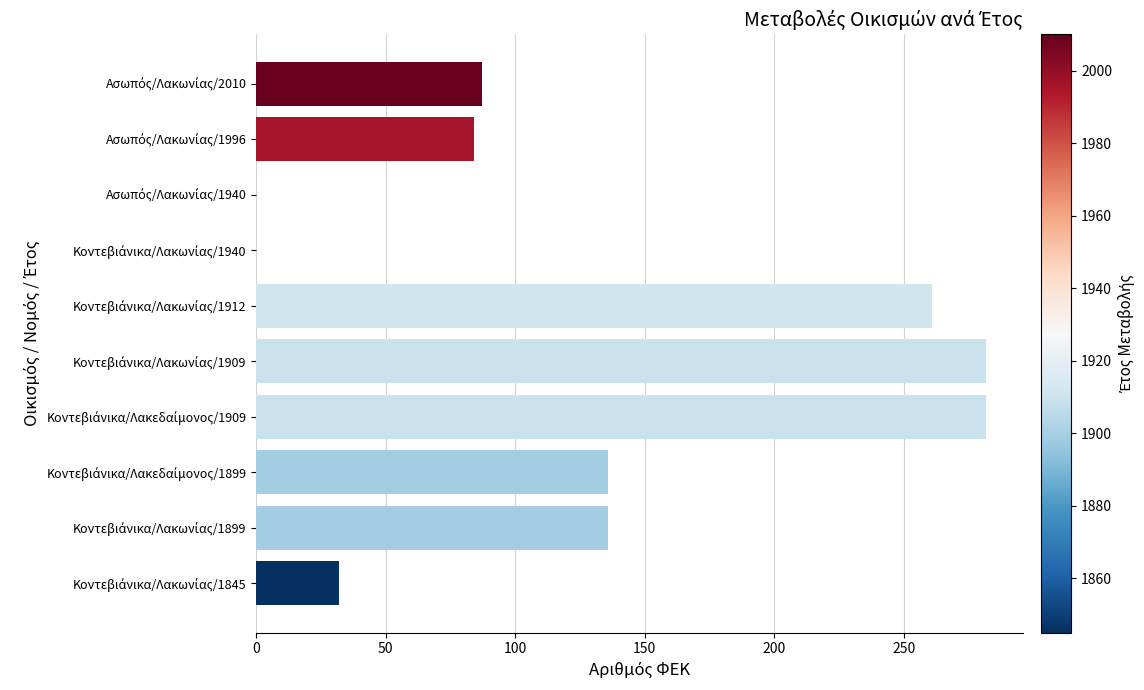

What is the sum of all values?

1300